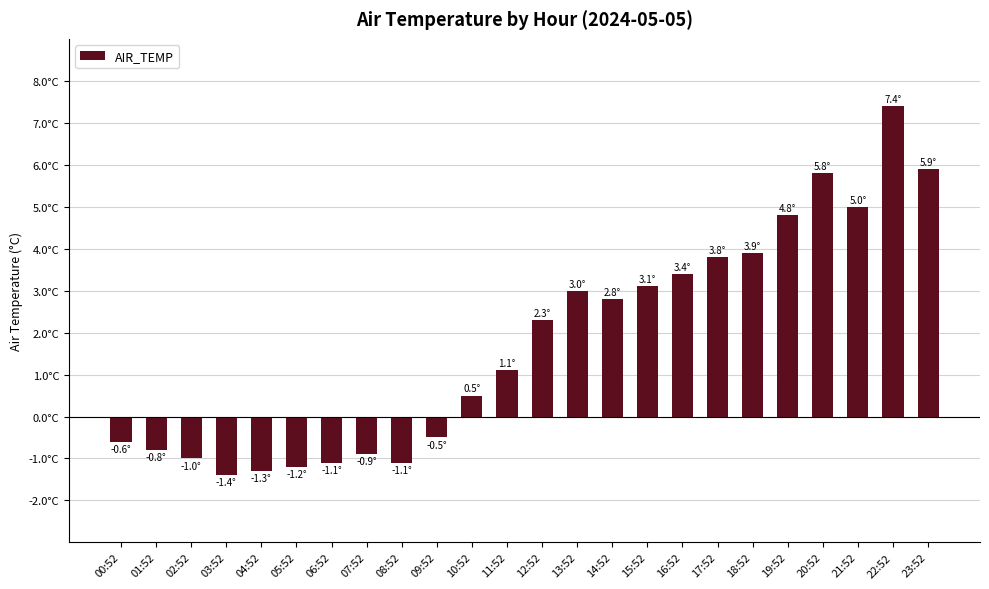

List the labels in order of value, smallest first.

03:52, 04:52, 05:52, 06:52, 08:52, 02:52, 07:52, 01:52, 00:52, 09:52, 10:52, 11:52, 12:52, 14:52, 13:52, 15:52, 16:52, 17:52, 18:52, 19:52, 21:52, 20:52, 23:52, 22:52